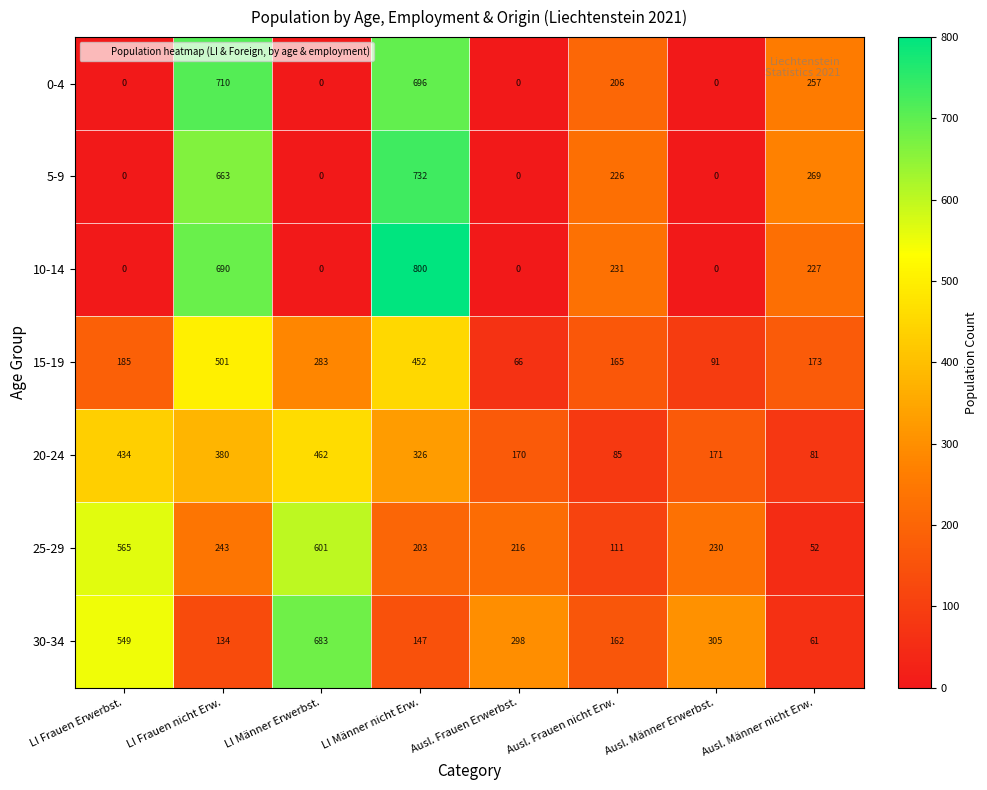

At which label is 30-34 closest to 372?

Ausl. Männer Erwerbst.